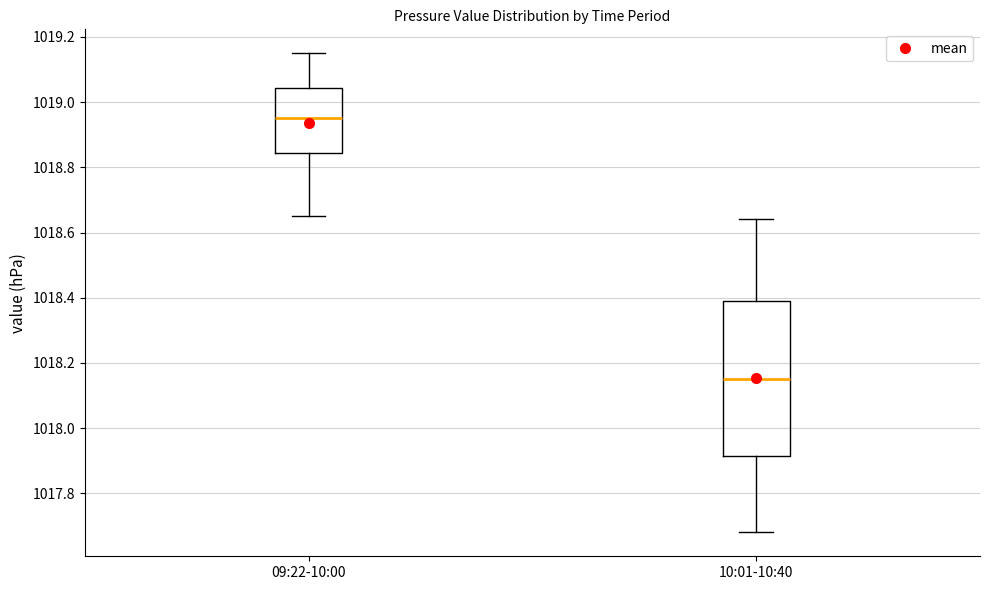

Reading left to right, transcribe this box plot: for each box, give where its median line is, the range the box spans, and where its two whiskers end, as read against the y-axis. The values are not printed on the chart, so give them approximately, as read against the axis.

09:22-10:00: median 1018.96, box 1018.84 to 1019.04, whiskers 1018.66 to 1019.16
10:01-10:40: median 1018.16, box 1017.92 to 1018.40, whiskers 1017.68 to 1018.64